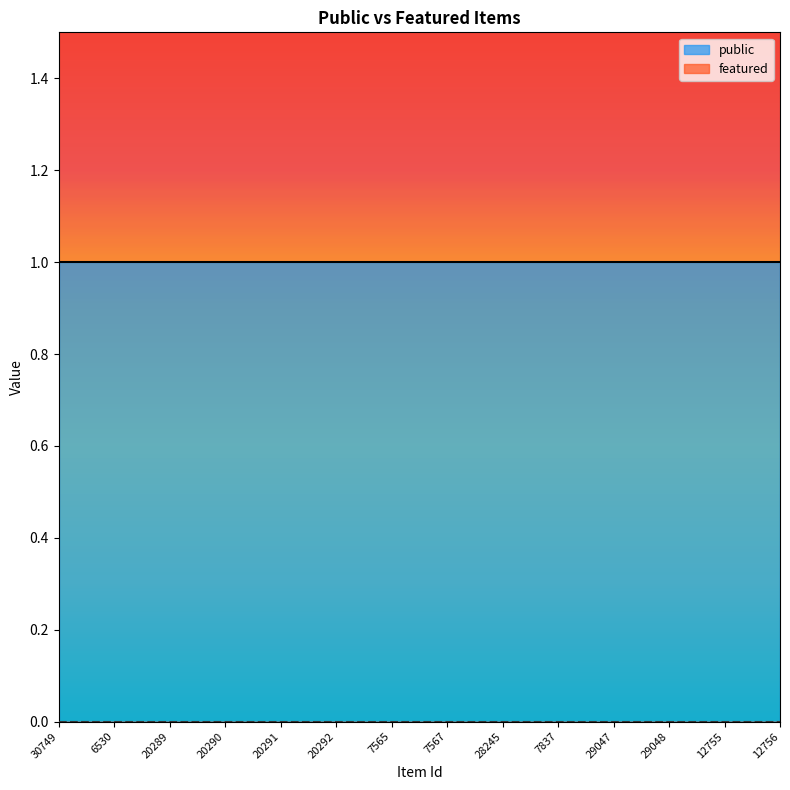

Which series has the widest spread of values?

public